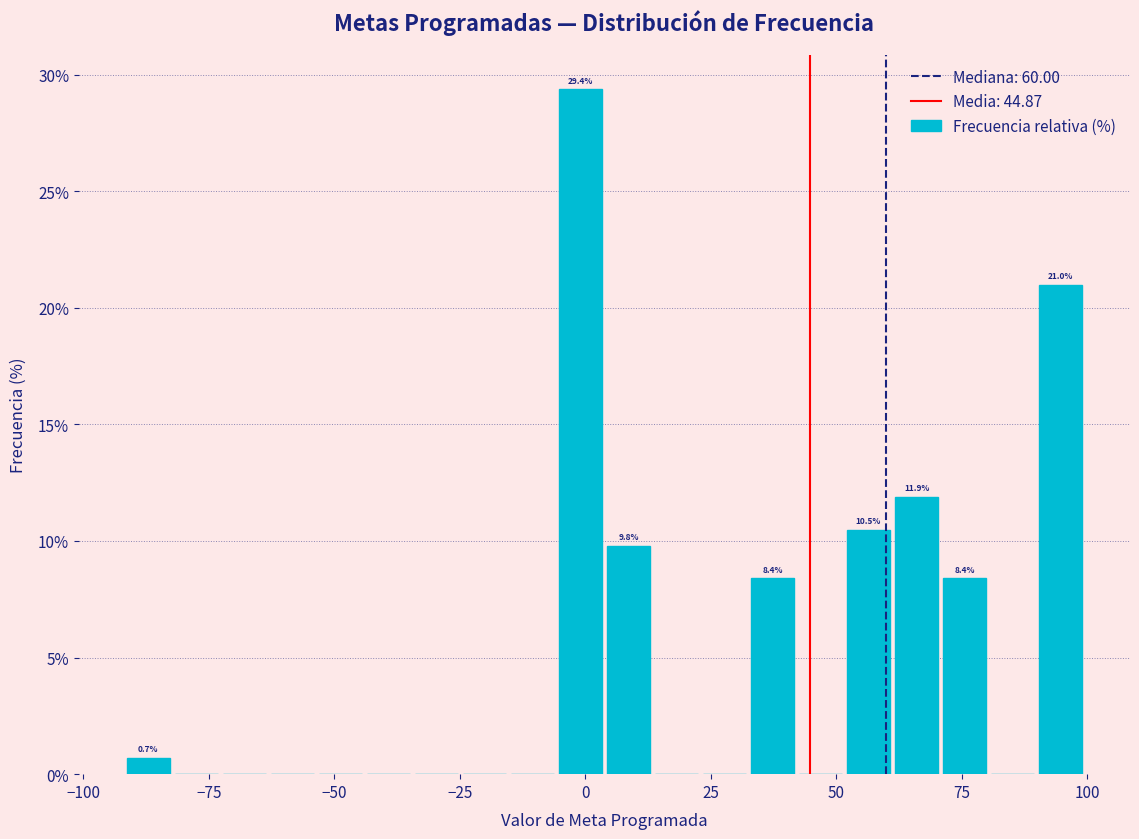

Read against the x-axis, roughly where is the centre of the tallest bar?

0